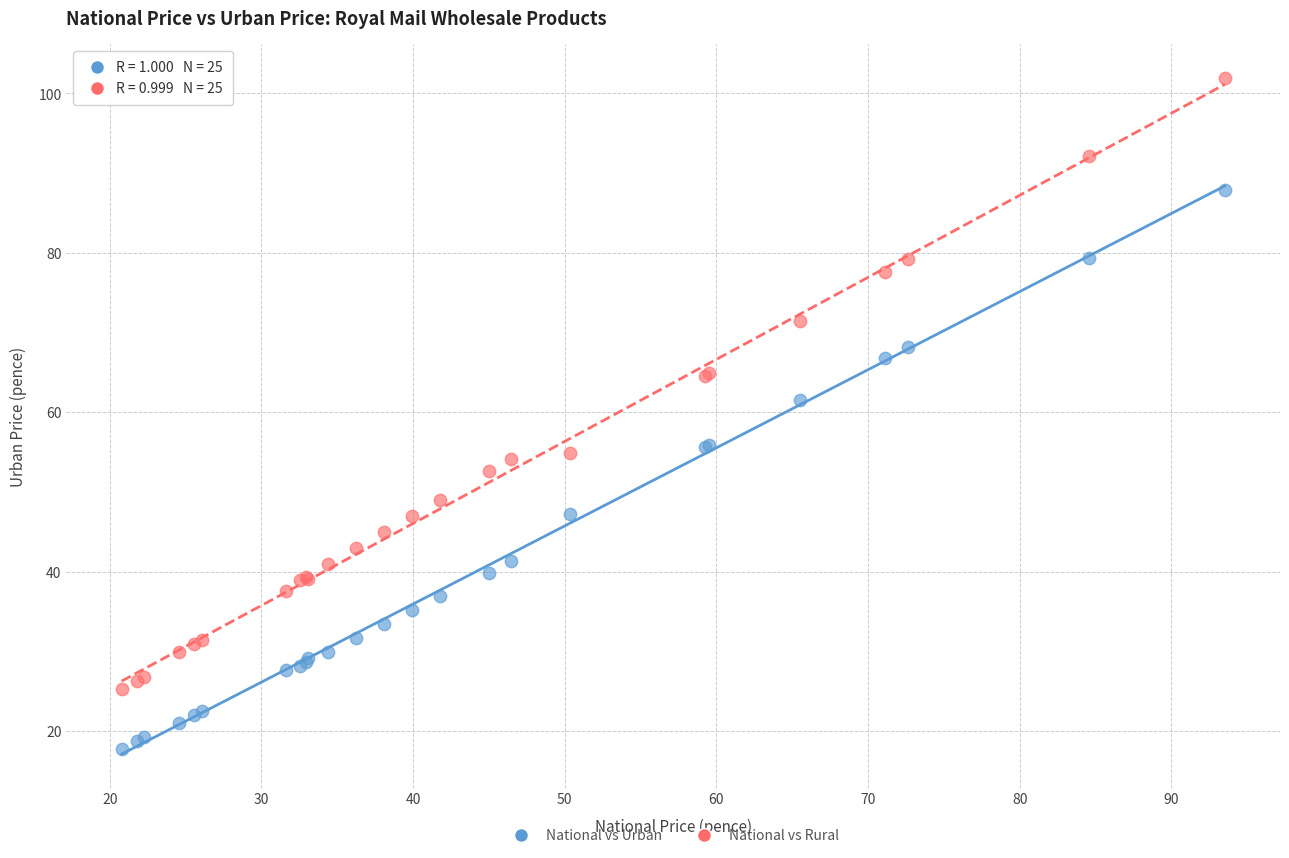

Which series reaches the minimum Y coordinate?

National vs Urban